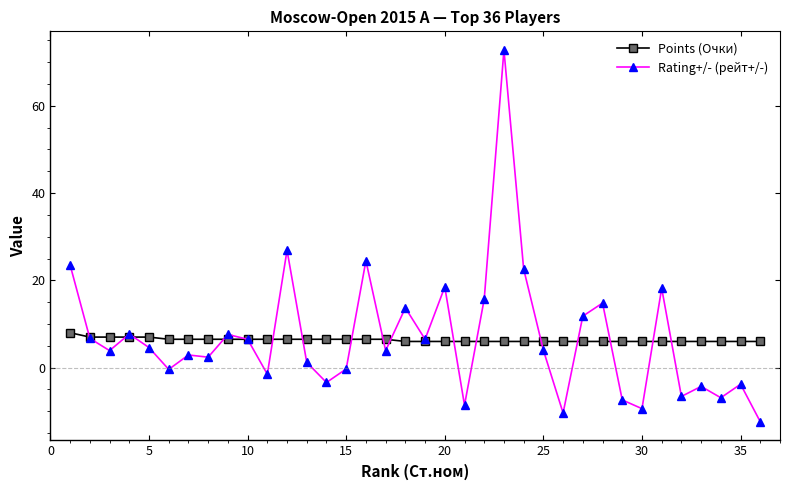

Is this an area chart (filled region under the line)?

No